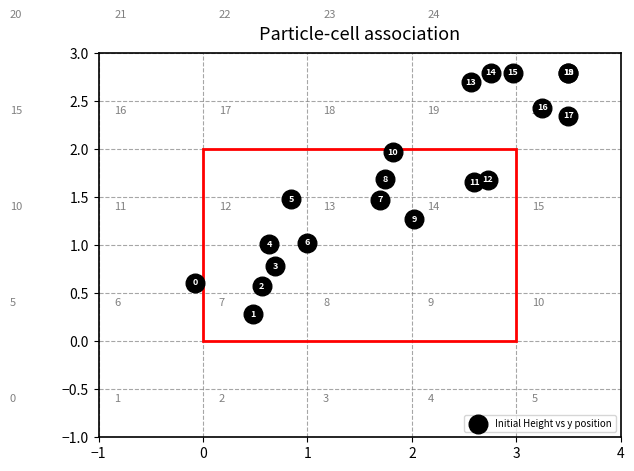

What Y value in the scatter plot is closest to 1?

1.0